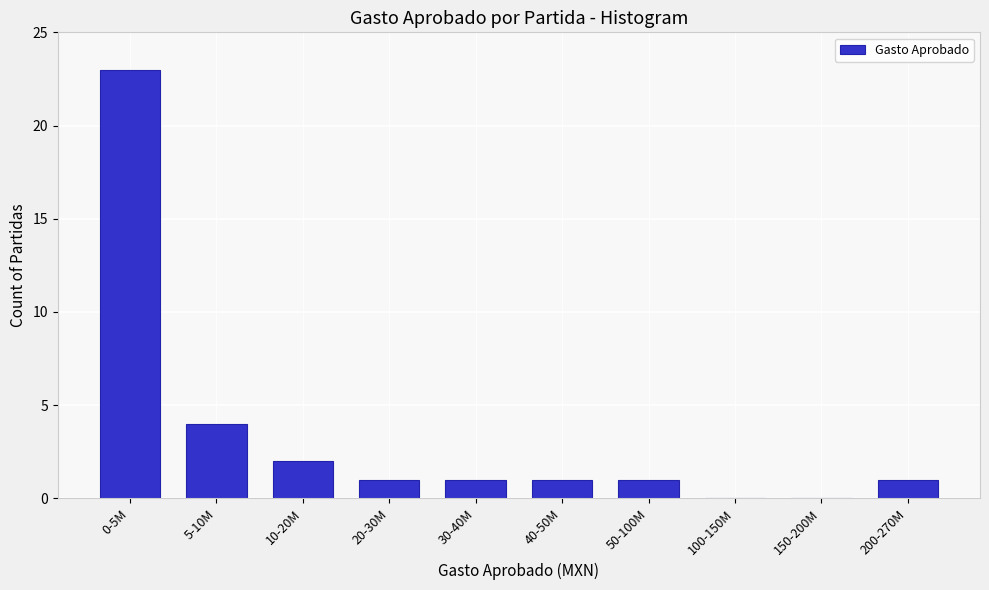

Reading left to right, what are all the values shown in this chart?

0-5M=23	5-10M=4	10-20M=2	20-30M=1	30-40M=1	40-50M=1	50-100M=1	100-150M=0	150-200M=0	200-270M=1